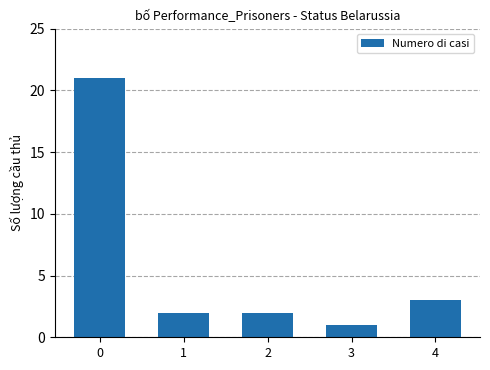

What is the smallest value displayed?

1